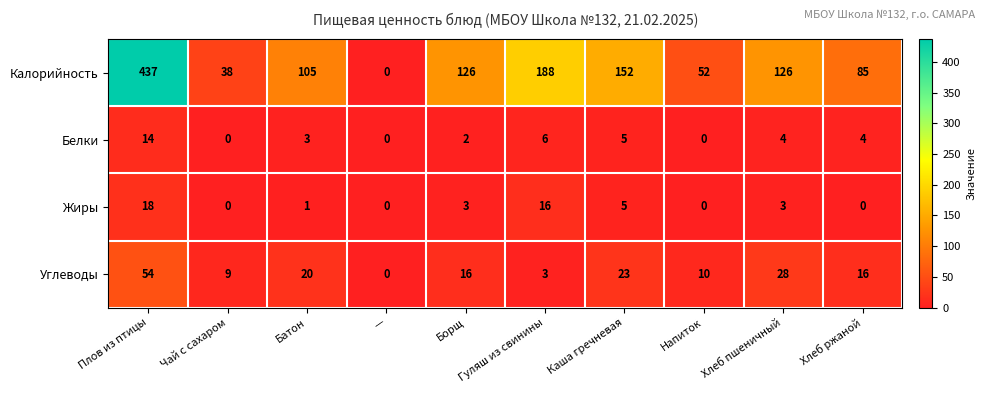

How many categories are shown in the chart?

10